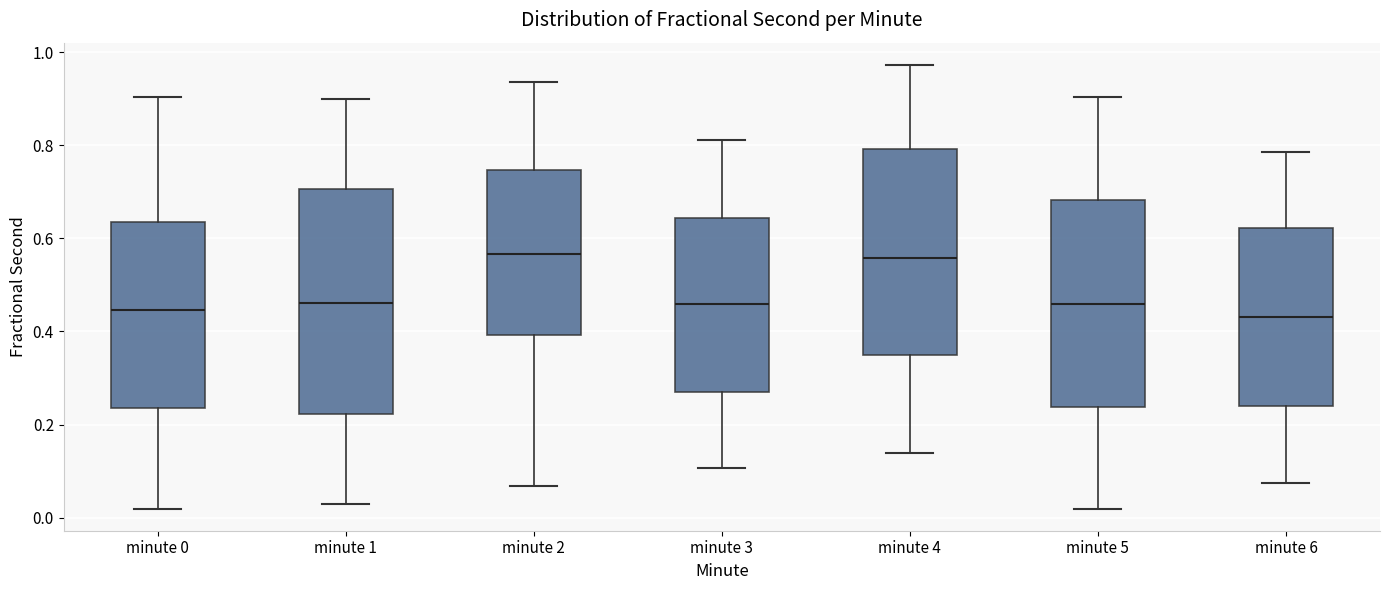

Which box is the tallest, from its lower edge to its upper edge?

minute 1